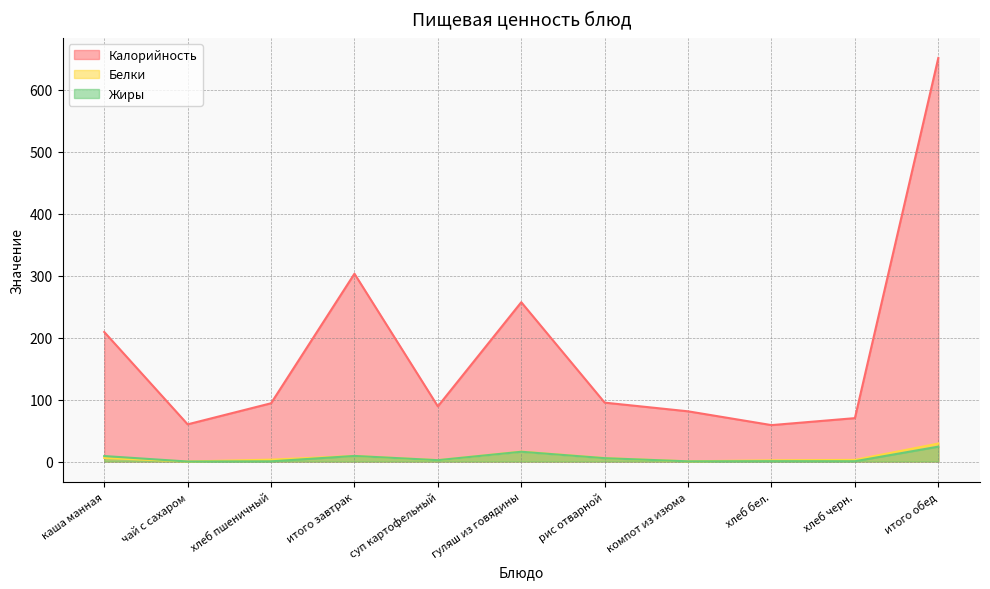

At how many categories does at least one series exceed 409?

1